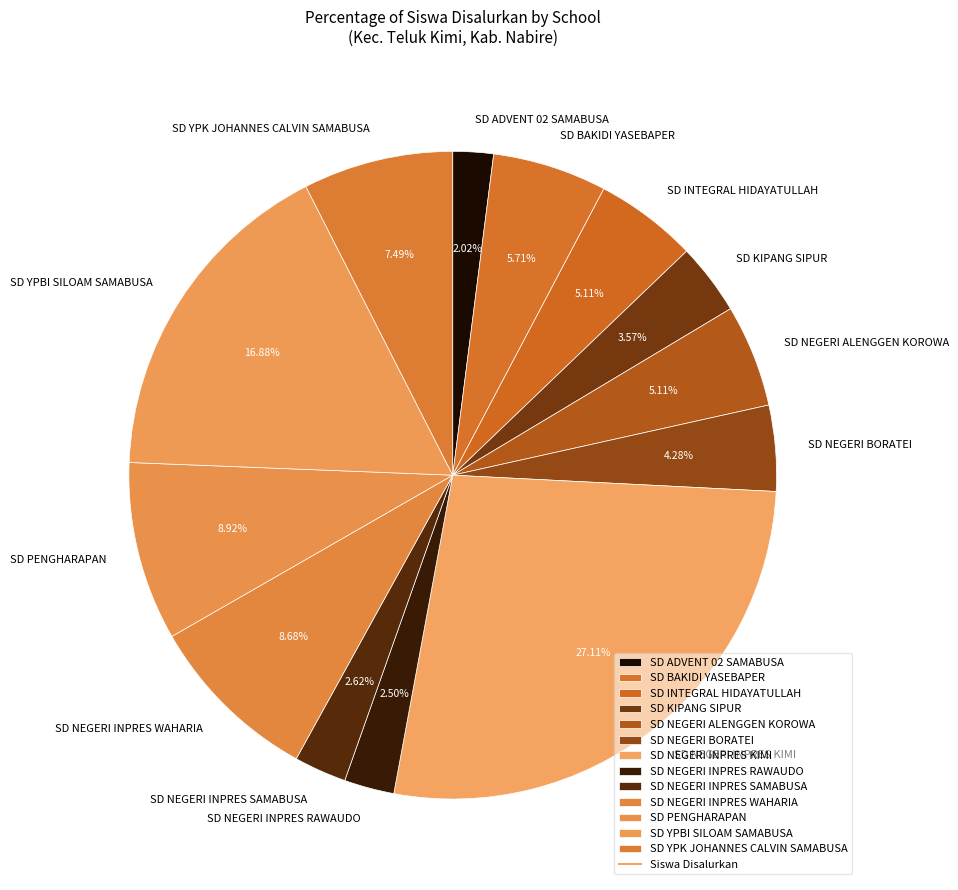

What is the total percentage of SD NEGERI INPRES WAHARIA and SD YPBI SILOAM SAMABUSA?

25.6%